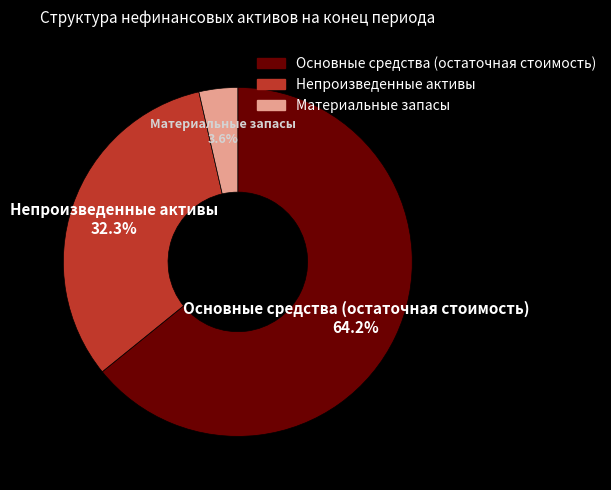

Rank the categories by value from lowest to highest.

Материальные запасы, Непроизведенные активы, Основные средства (остаточная стоимость)